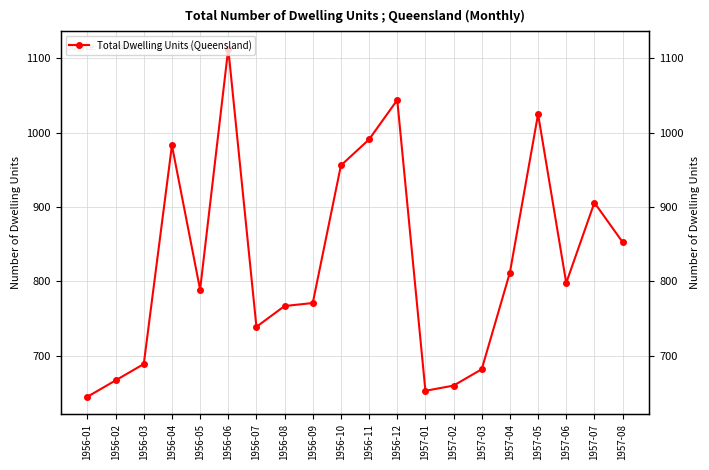

Reading right to left, transcribe all the data shown in this chart.

853	906	798	1025	812	682	660	653	1044	991	956	771	767	739	1113	789	983	689	667	645